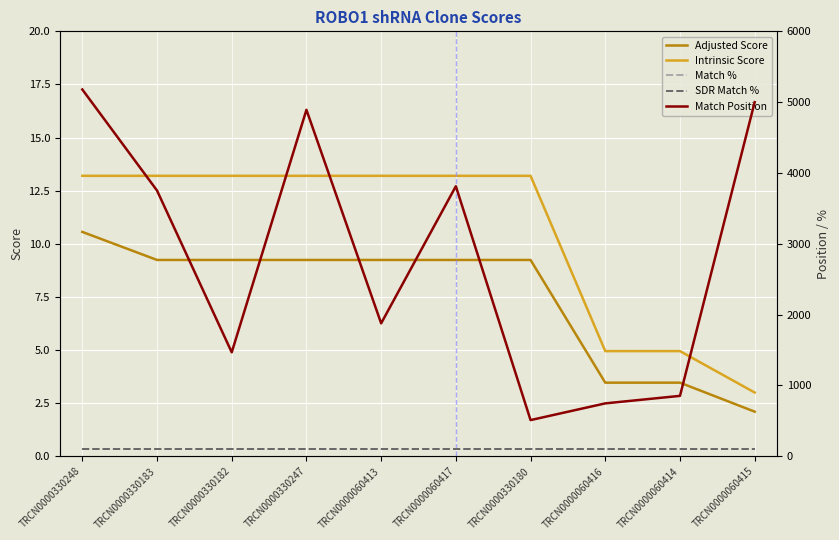

Is this an area chart (filled region under the line)?

No